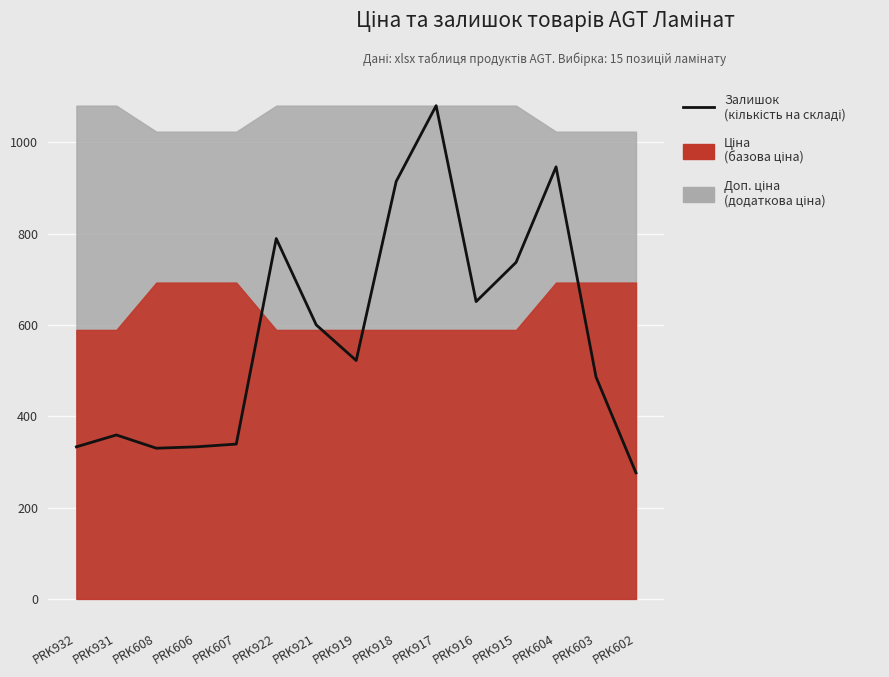

Read the value at PRK915, to the nearest 10.

740